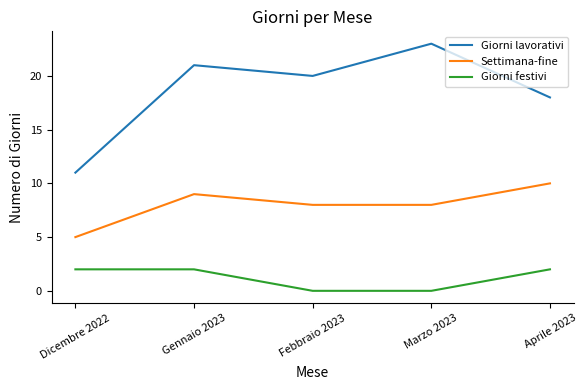

Is it true that Giorni festivi equals 2 at Dicembre 2022?

True